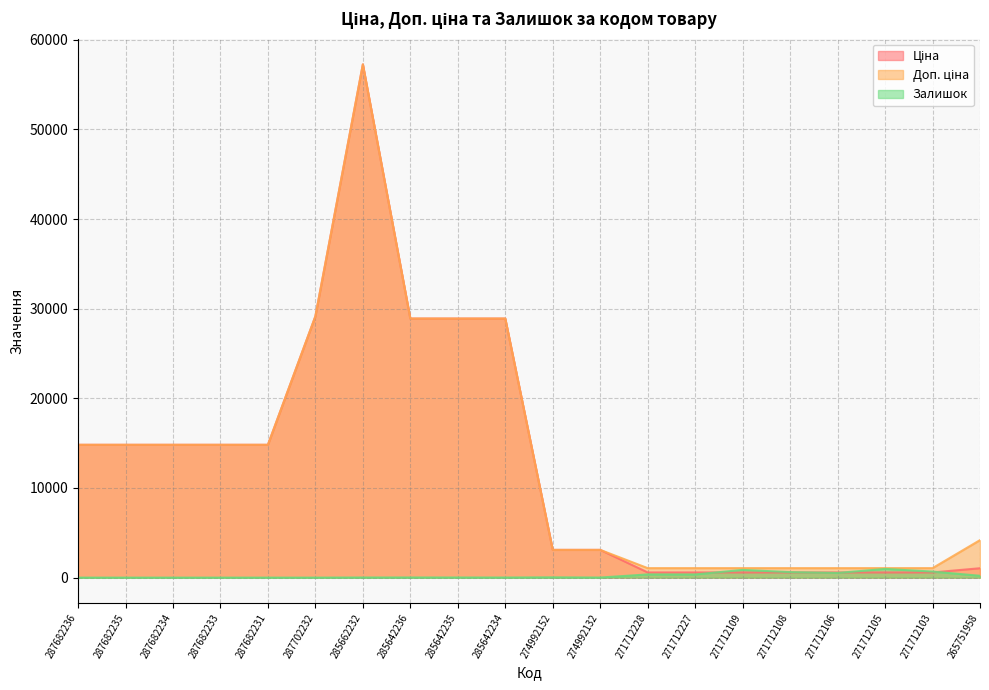

What value does the Залишок series have at 271712227?

353.0